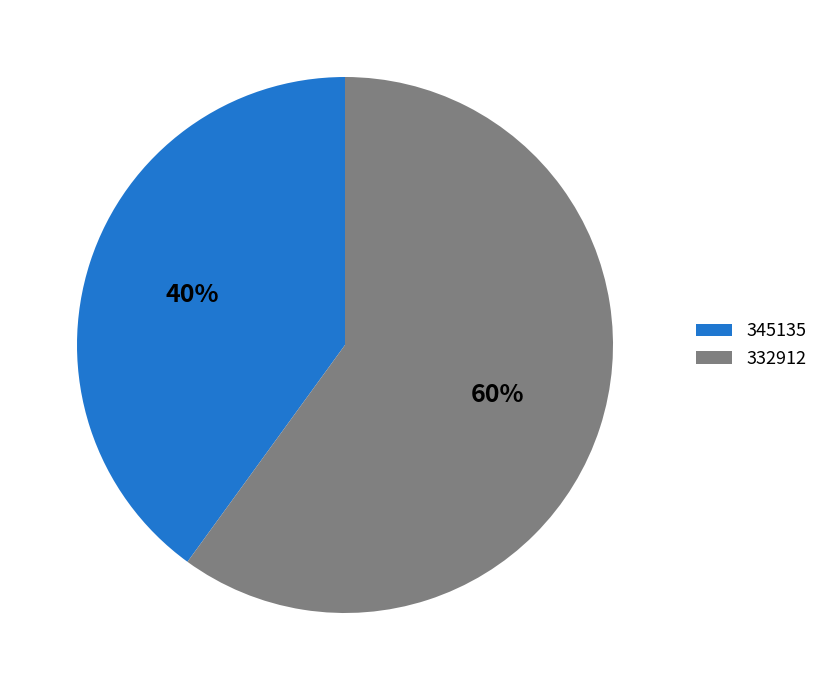

To the nearest percent, what is the difference between the 345135 and 332912 slice percentages?

20%